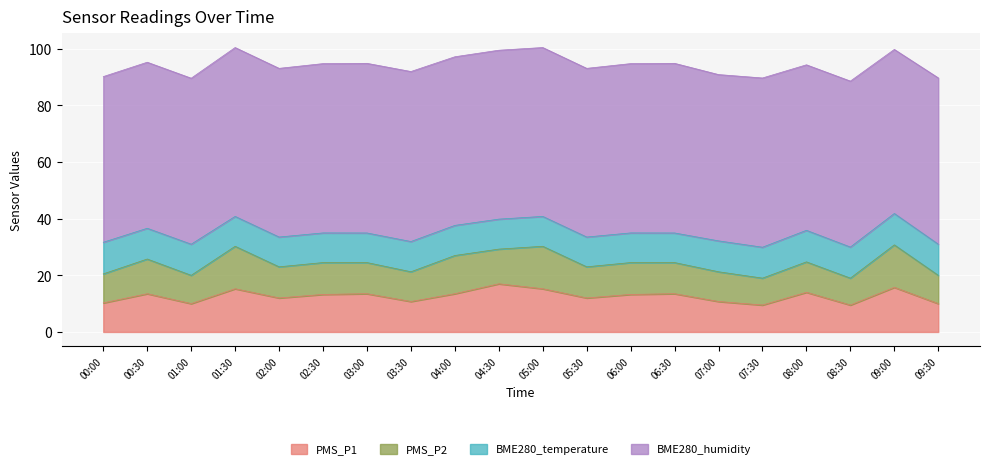

What is the value of the BME280_temperature point at the 17th from the left?

11.1